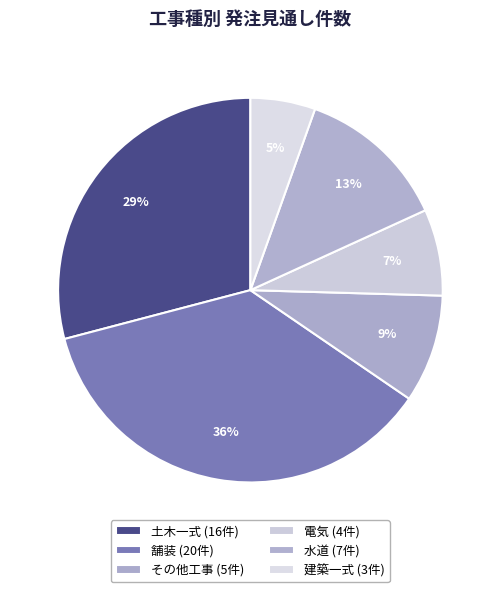

What is the change in value from 舗装 to その他工事?

-15